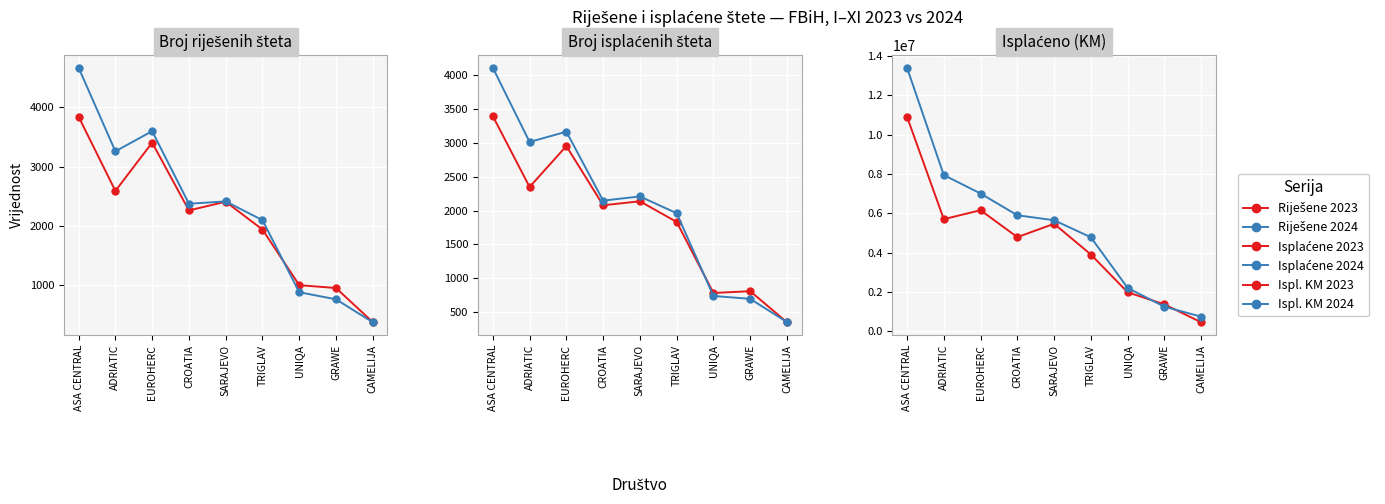

What position from the right is GRAWE?

2